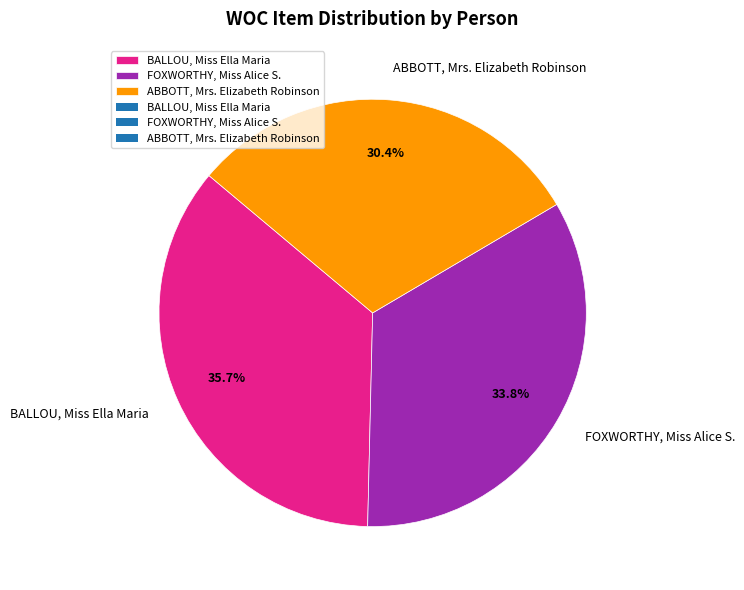

Is it true that FOXWORTHY, Miss Alice S. is 47% of the pie?

False